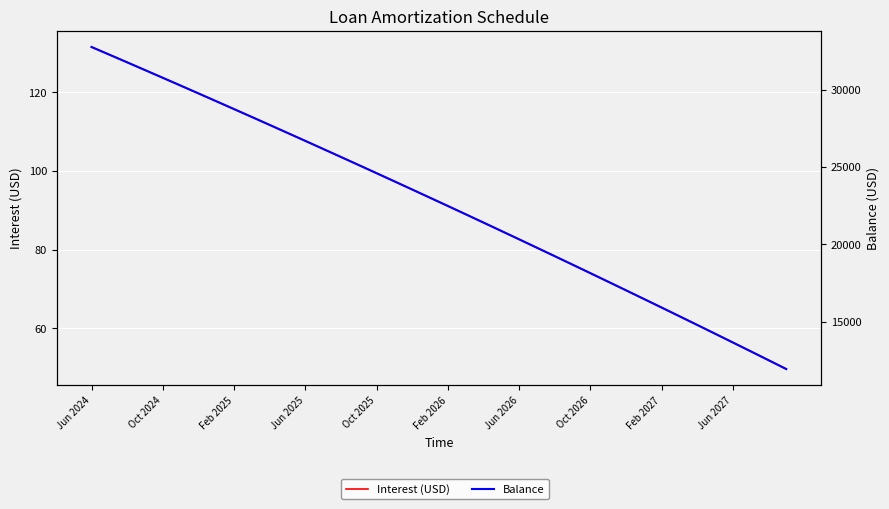

True or false: Interest (USD) has more than 0 points higher than both neighbors.

False